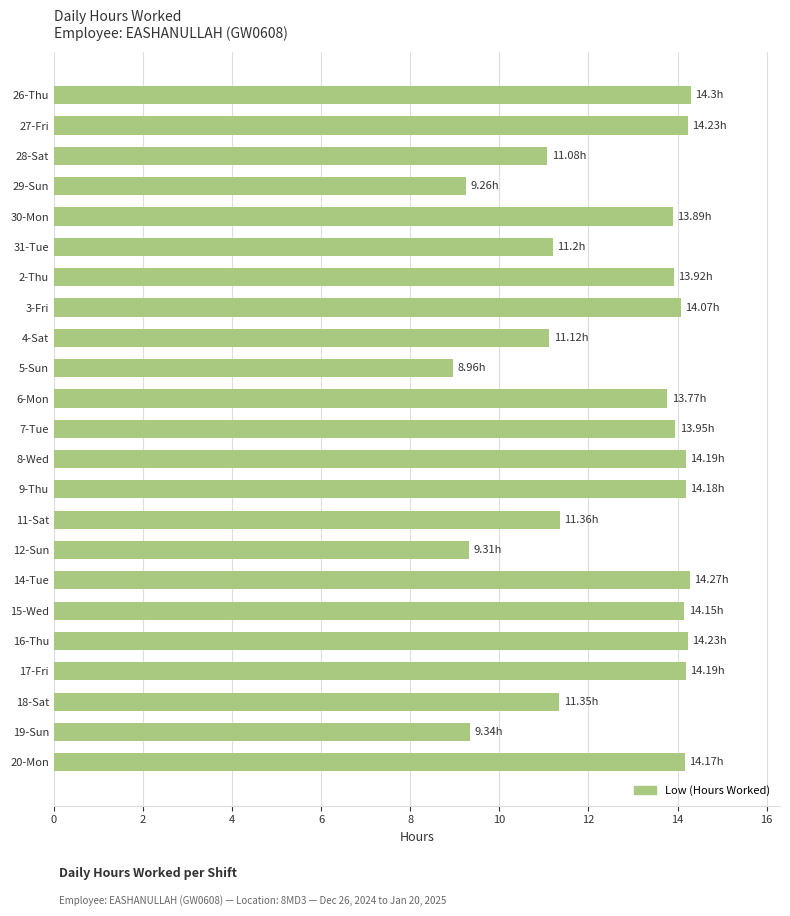

What is the difference between the second highest and second lowest values?

5.0